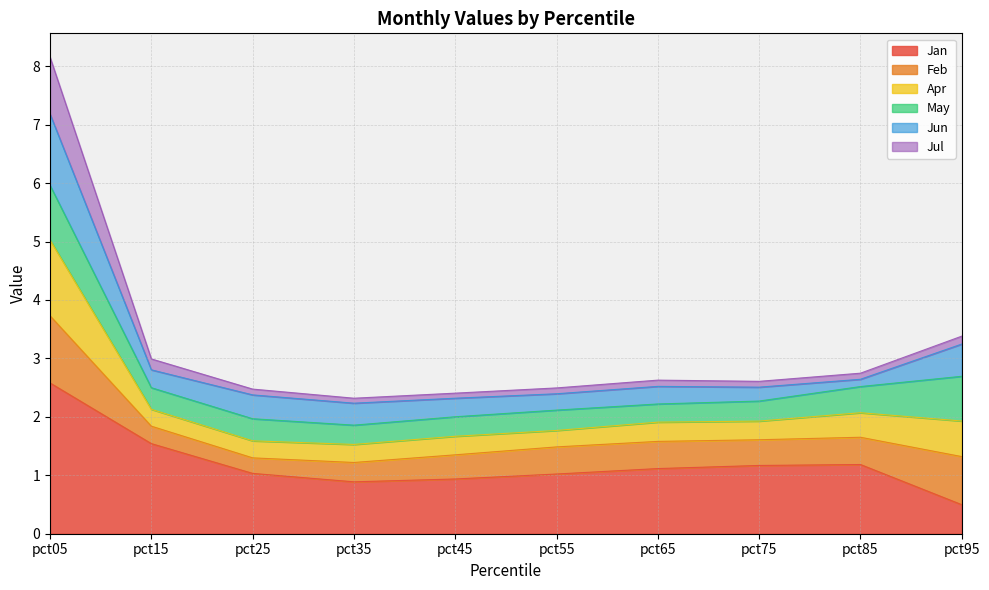

Which category has the lowest value in the Jan series?

pct95